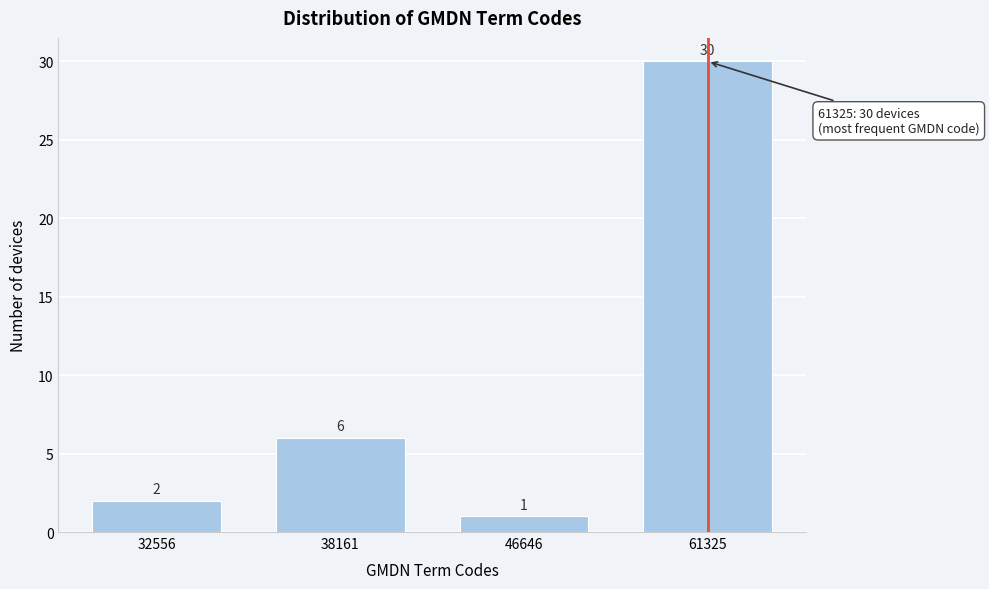

Reading right to left, what are all the values shown in this chart?

61325=30	46646=1	38161=6	32556=2